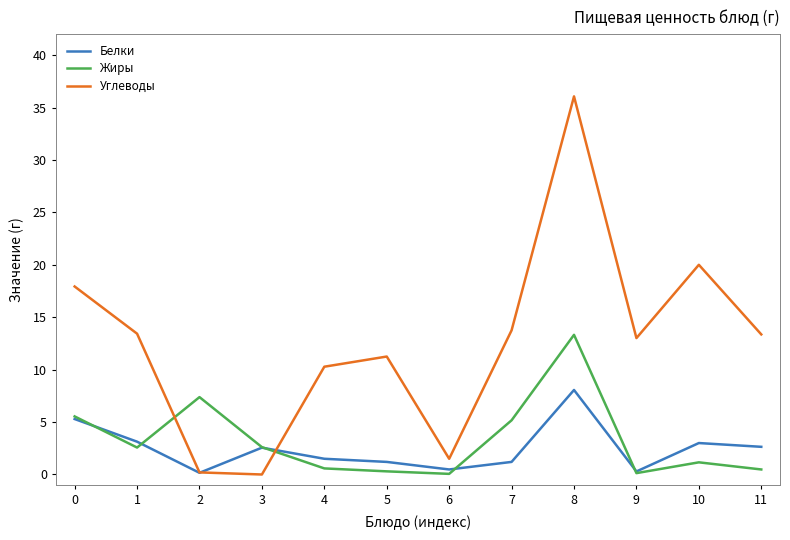

At which category does Белки reach its first local peak?

3